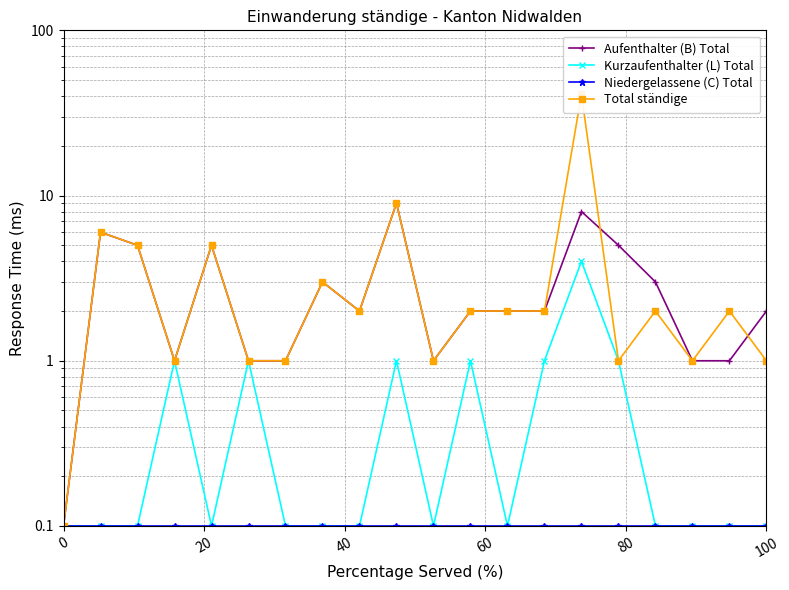

What is the minimum value shown in the chart?

0.1